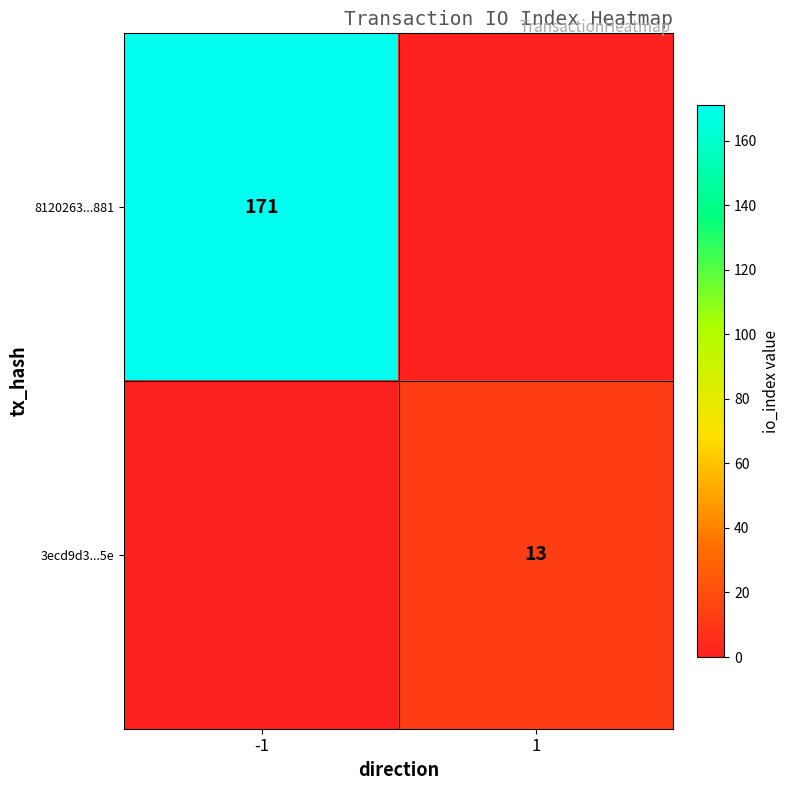

The 8120263...881 series shows 171 at -1. True or false?

True